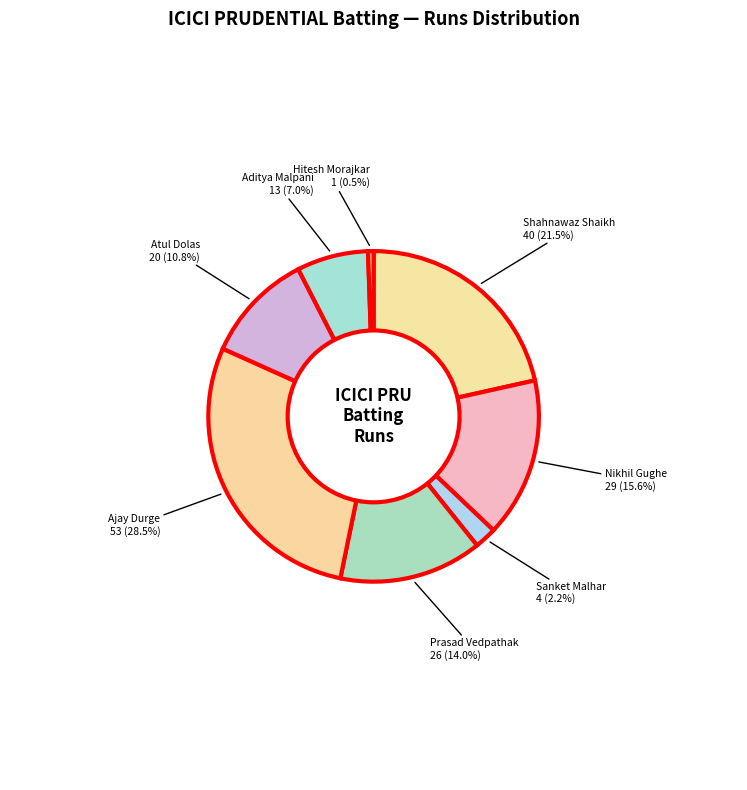

How many segments does this pie chart have?

8